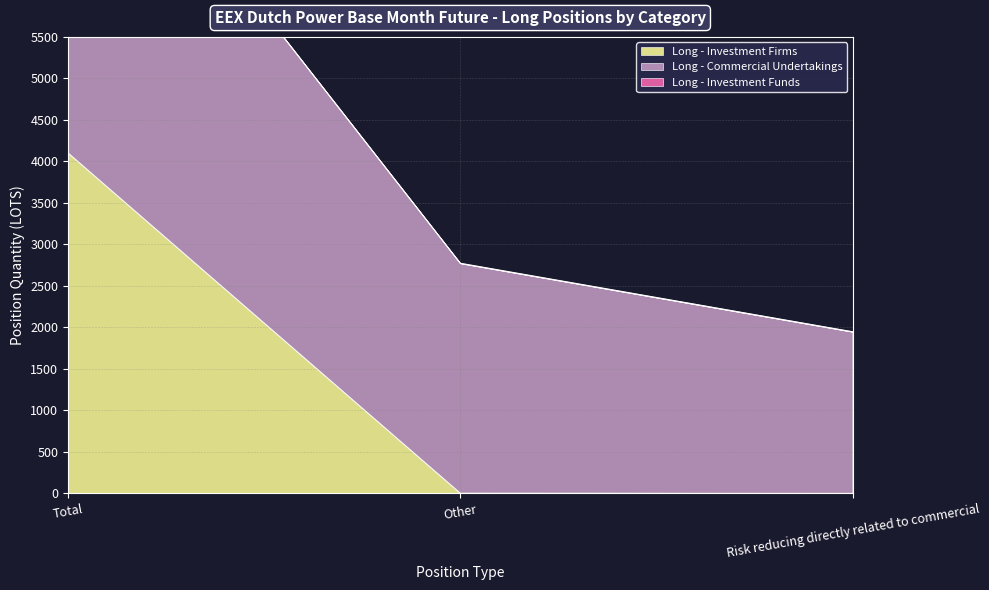

At which label is Long - Investment Firms closest to 2050?

Other